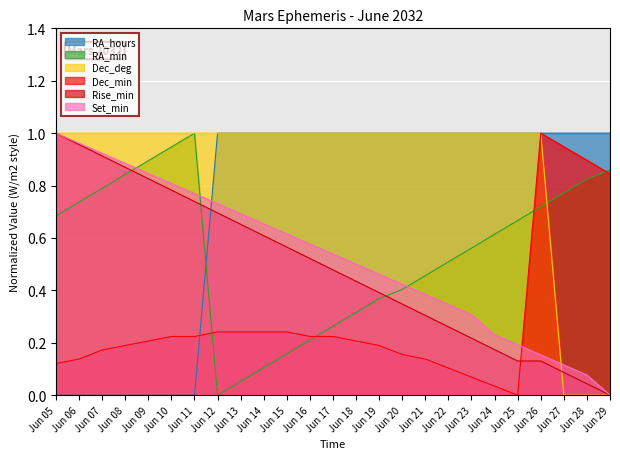

List the labels in order of RA_hours value, largest first.

Jun 12, Jun 13, Jun 14, Jun 15, Jun 16, Jun 17, Jun 18, Jun 19, Jun 20, Jun 21, Jun 22, Jun 23, Jun 24, Jun 25, Jun 26, Jun 27, Jun 28, Jun 29, Jun 05, Jun 06, Jun 07, Jun 08, Jun 09, Jun 10, Jun 11